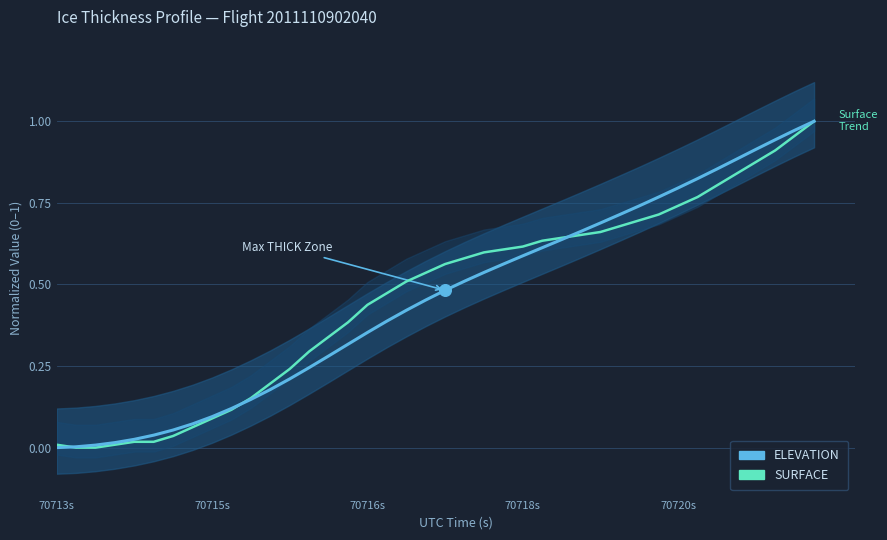

Which series contains the highest Y value?

ELEVATION